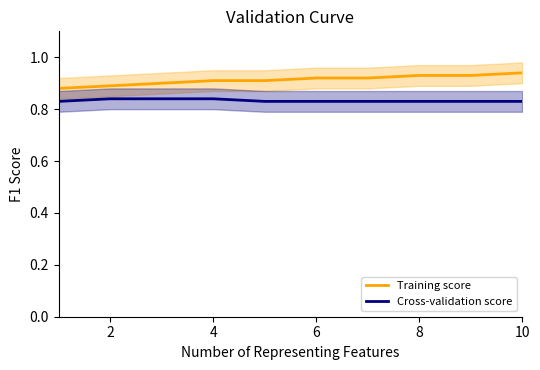

Is it true that Training score equals 1.7 at 8?

False